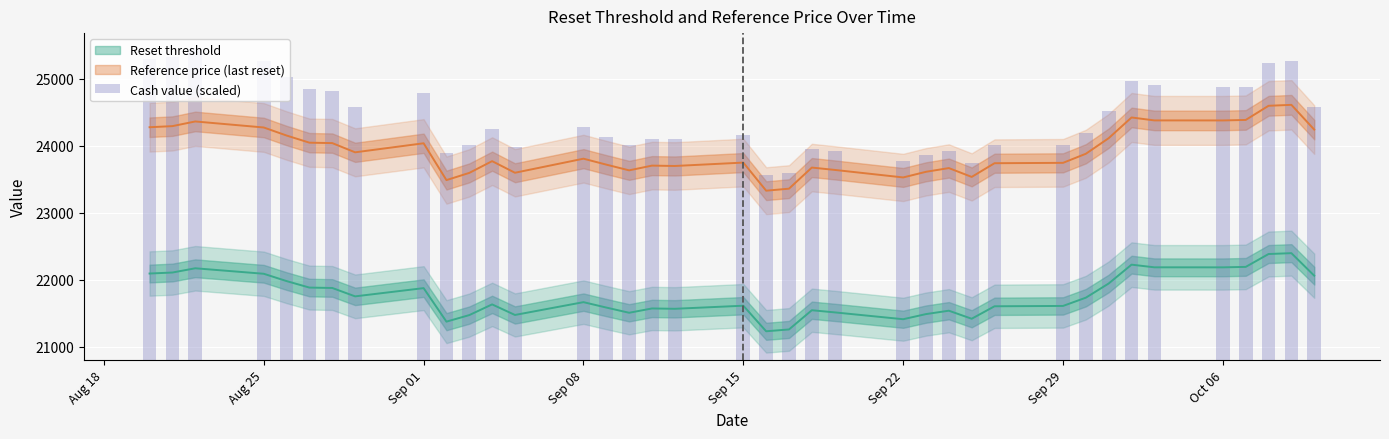

Does the chart contain any negative values?

No